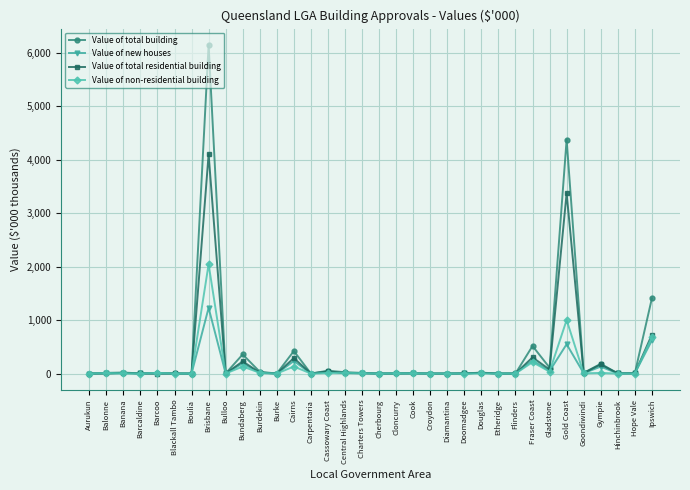

How many categories are shown in the chart?

34